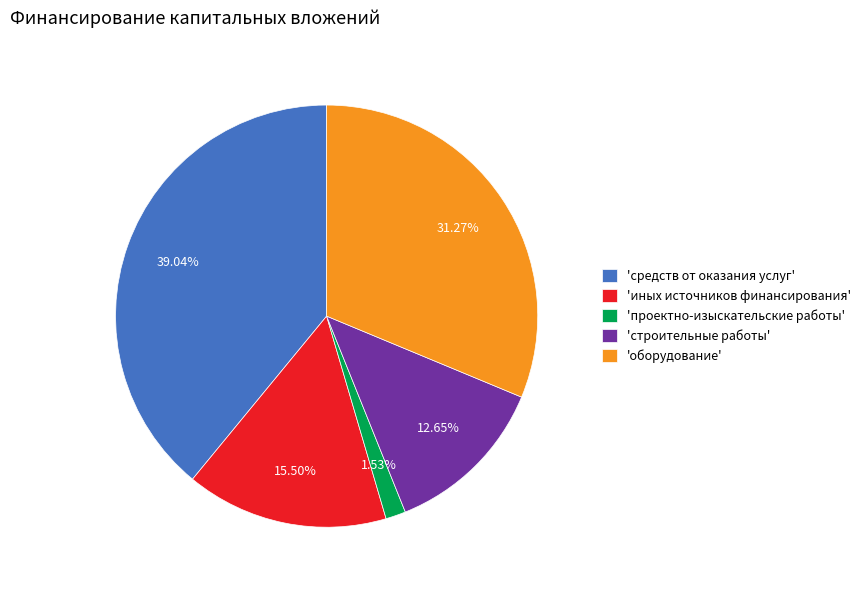

Which slice is the smallest?

'проектно-изыскательские работы'